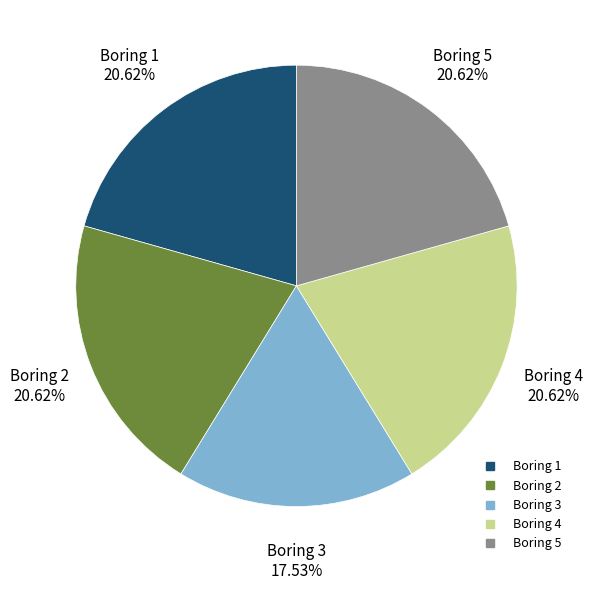

How much of the chart is everything except Boring 2?

79.4%